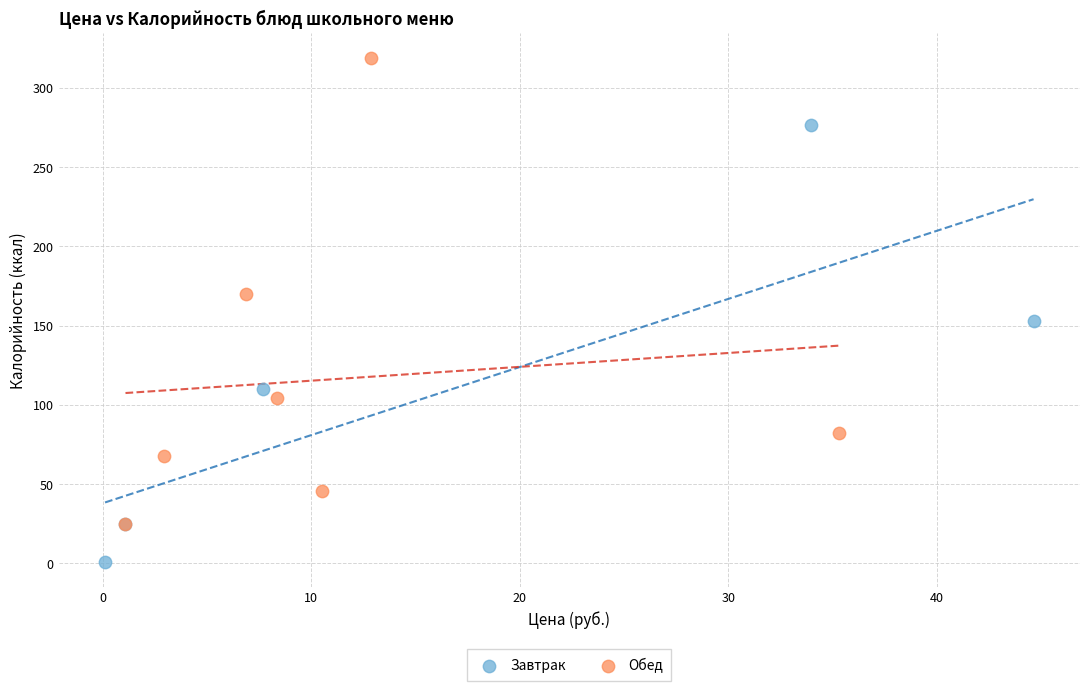

Which series contains the lowest Y value?

Завтрак